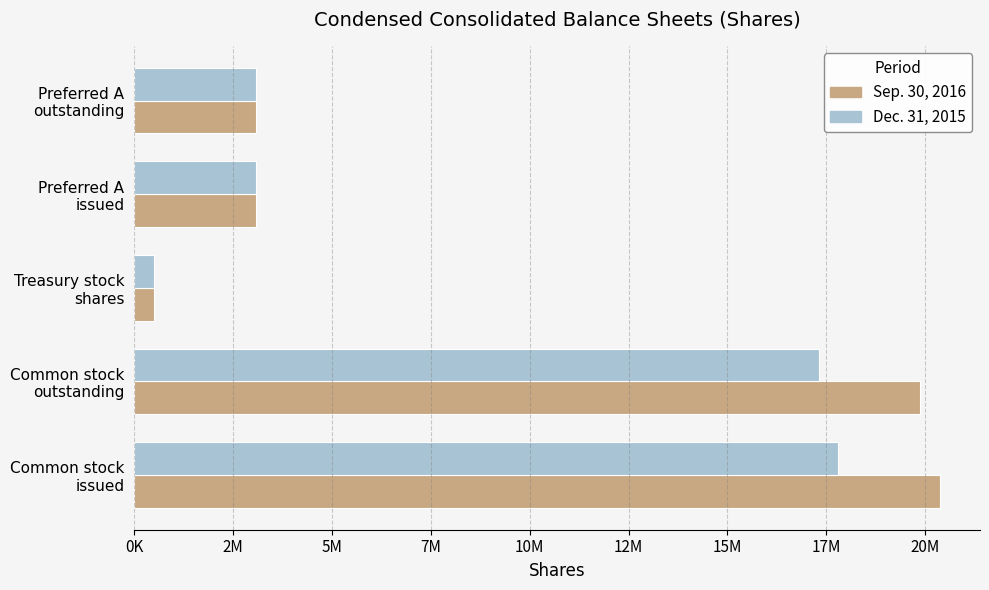

What are all the series names shown in the legend?

Sep. 30, 2016, Dec. 31, 2015